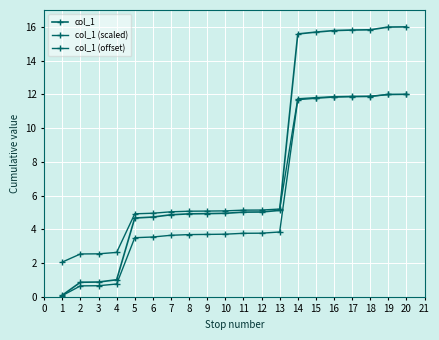

Is the value of col_1 (offset) at 11 greater than the value of col_1 at 5?

Yes